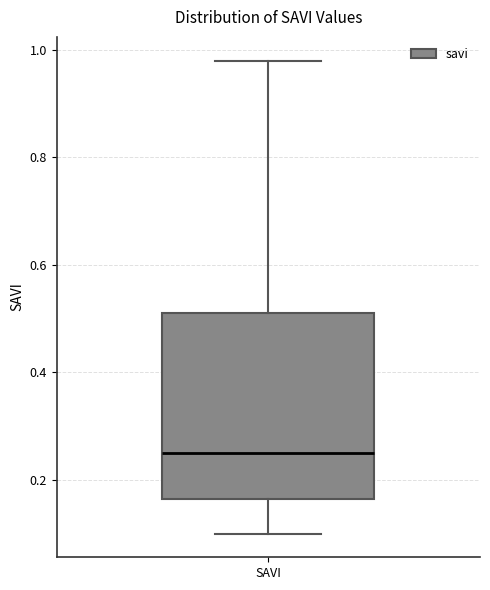

Read this box plot against the y-axis: the position of the median line, the range covered by the box, and the ends of both whiskers. The values are not printed on the chart, so give them approximately, as read against the axis.

median 0.26, box 0.16 to 0.52, whiskers 0.10 to 0.98